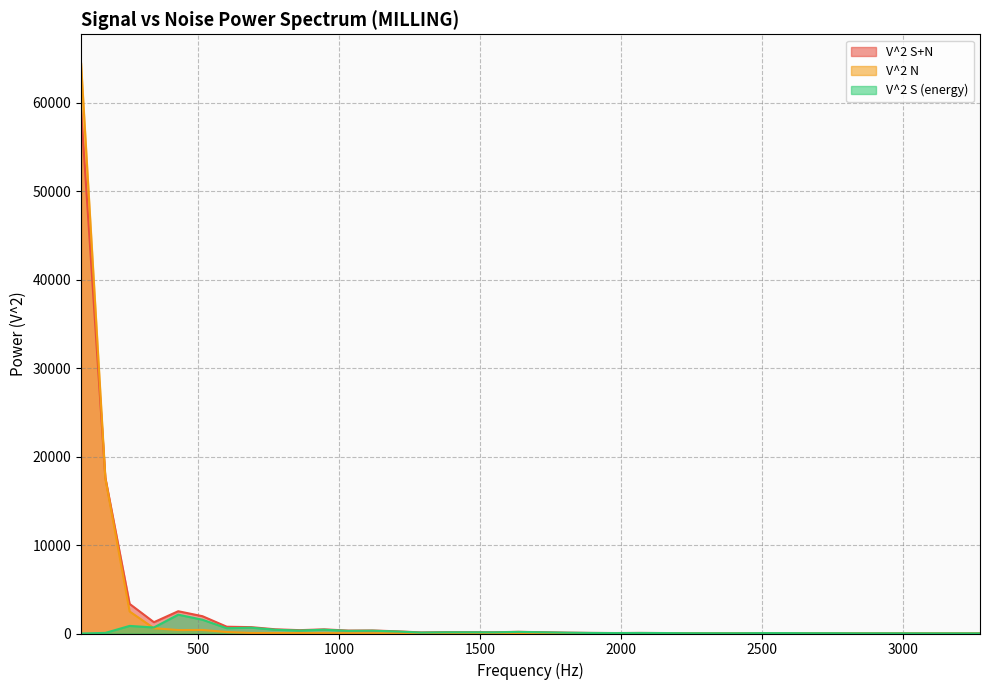

Between 1378.125 and 2411.71875, which is larger?

1378.125